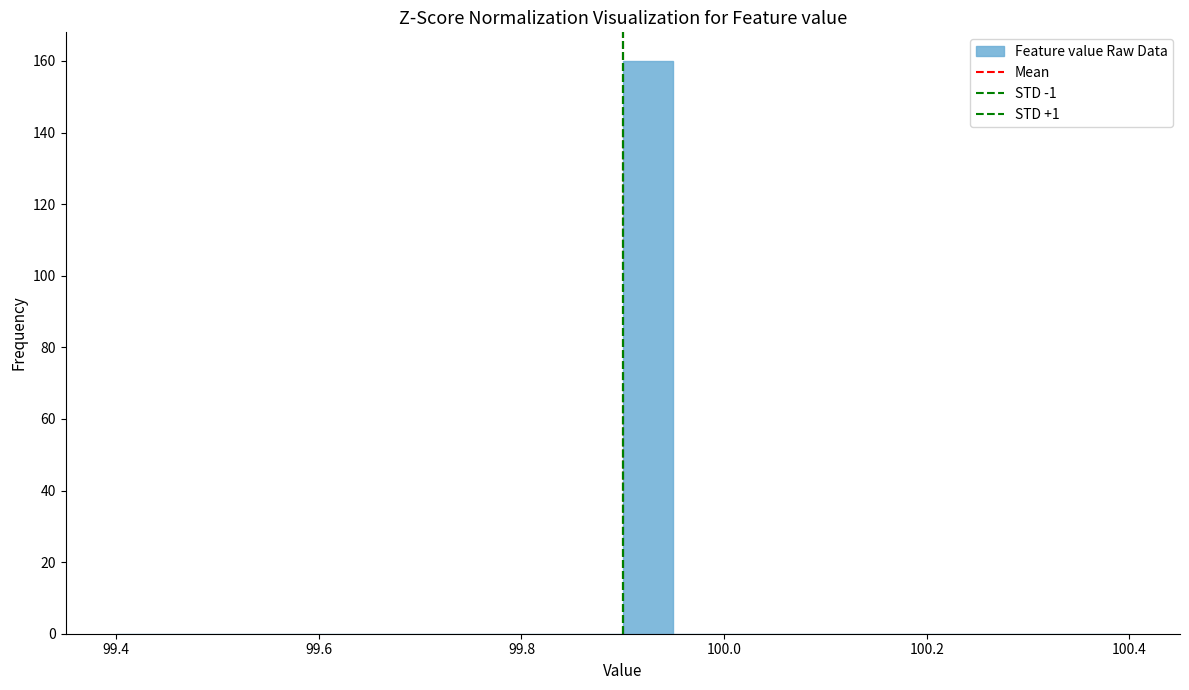

Read against the x-axis, roughly where is the centre of the tallest bar?

99.92